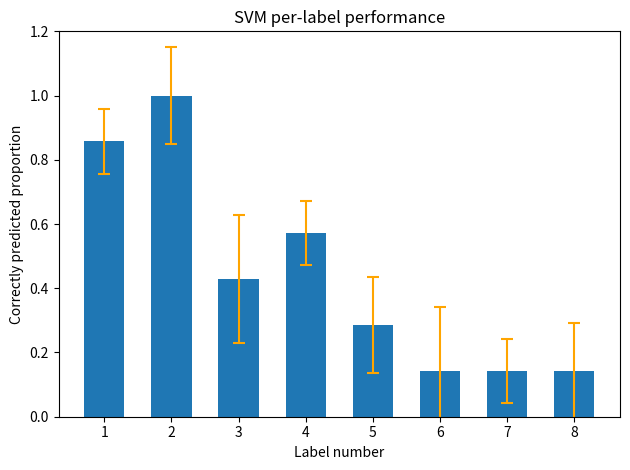

Are the bars horizontal?

No